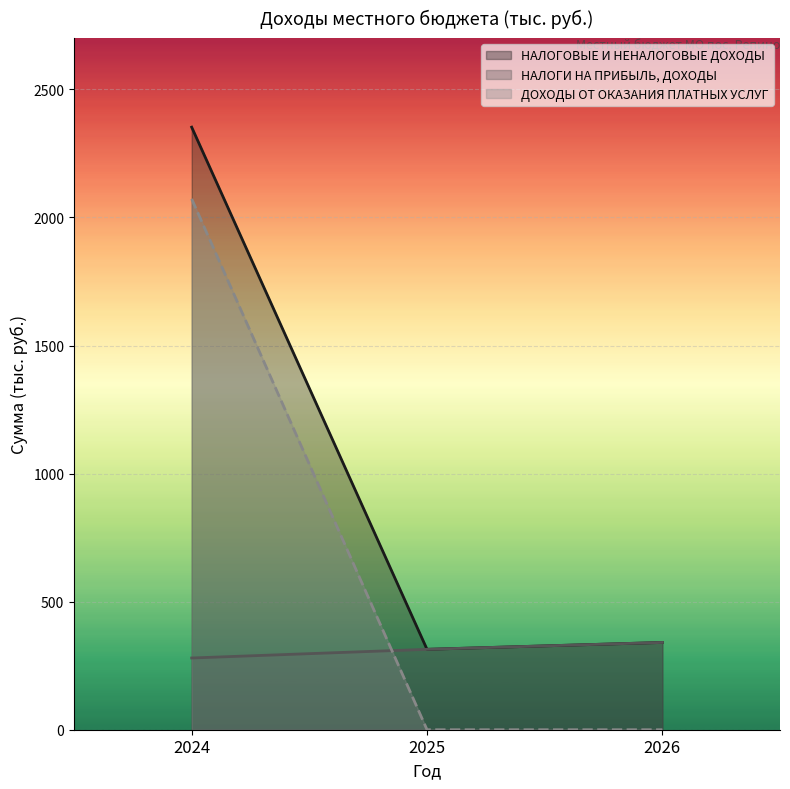

At 2025, list the series in order from largest to smallest.

НАЛОГОВЫЕ И НЕНАЛОГОВЫЕ ДОХОДЫ, НАЛОГИ НА ПРИБЫЛЬ, ДОХОДЫ, ДОХОДЫ ОТ ОКАЗАНИЯ ПЛАТНЫХ УСЛУГ